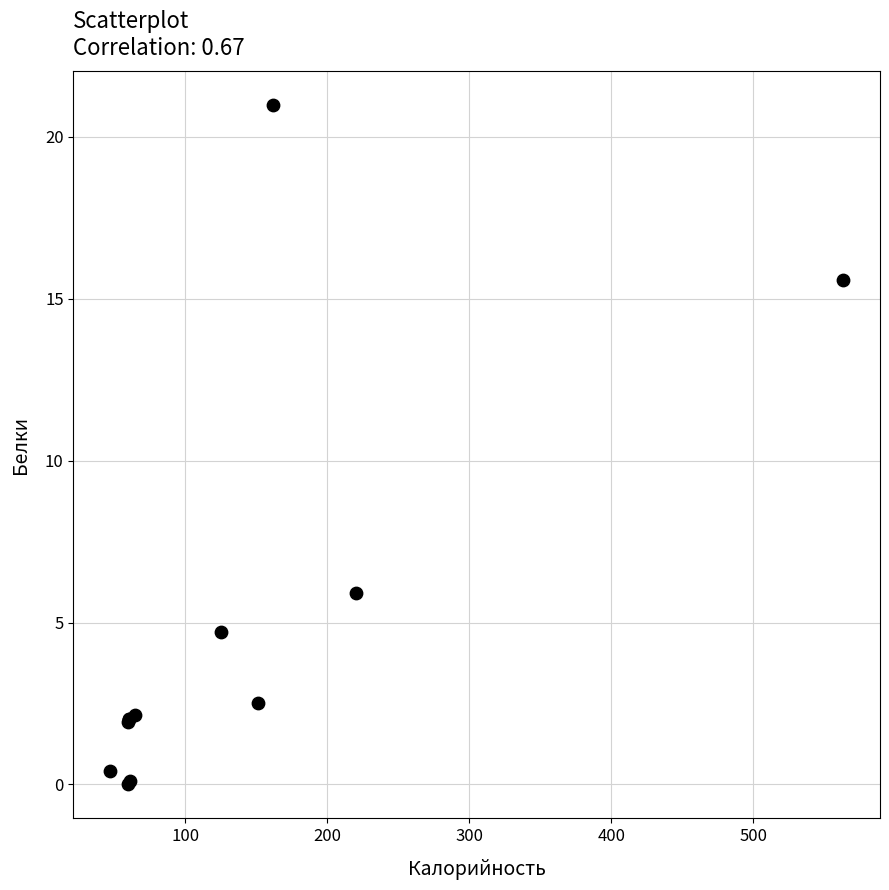

What Y value in the scatter plot is closest to 10?

5.9